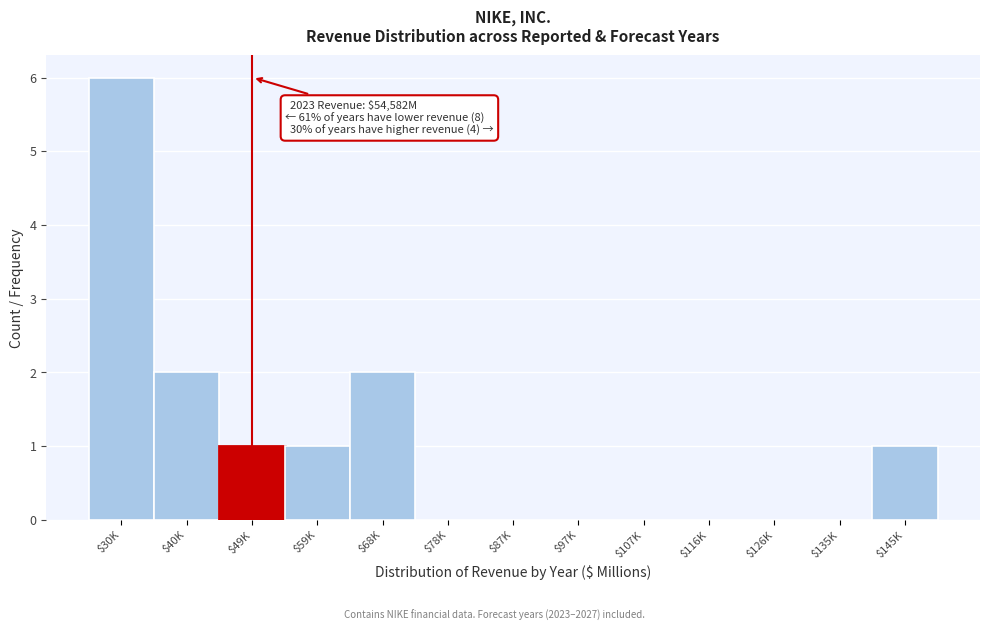

At which category does the chart reach its peak across all series?

$30K